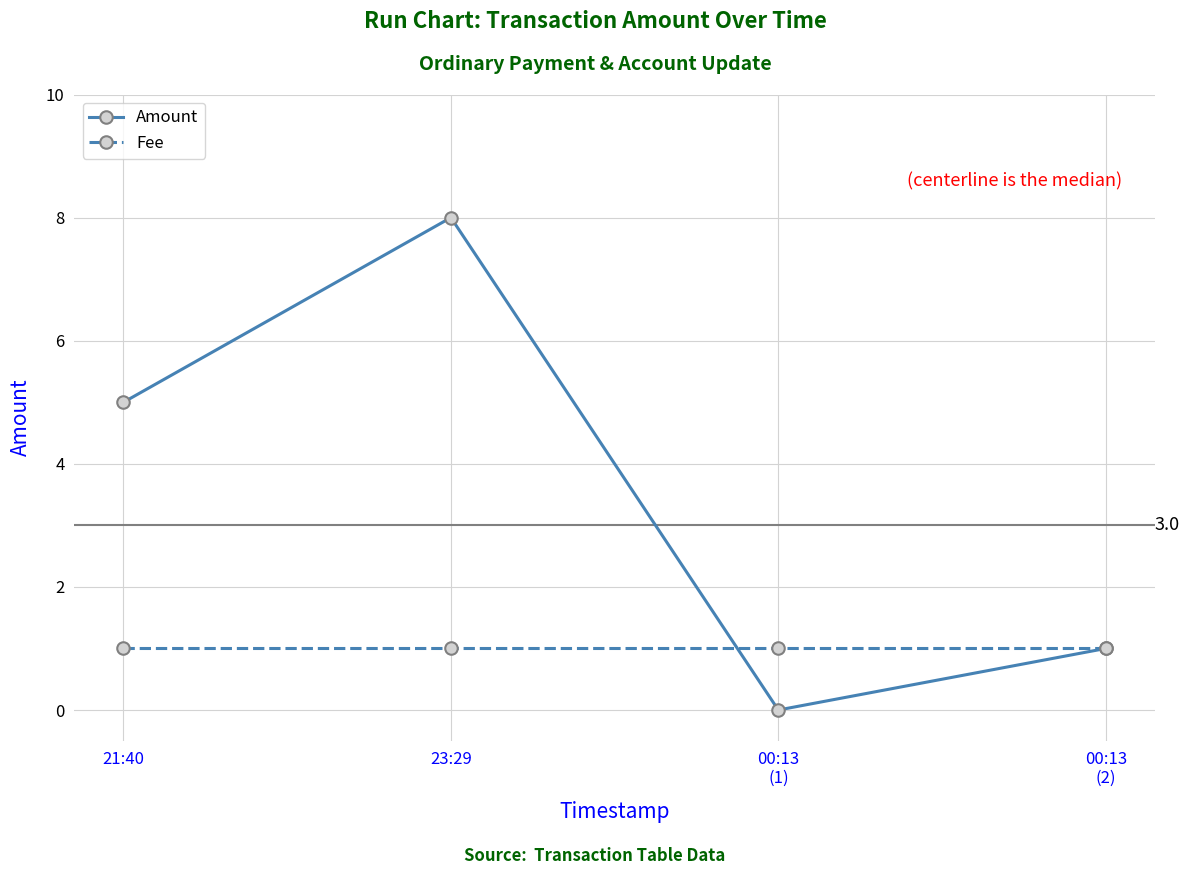

Reading left to right, transcribe all the data shown in this chart.

Amount: 5	8	0	1
Fee: 1	1	1	1